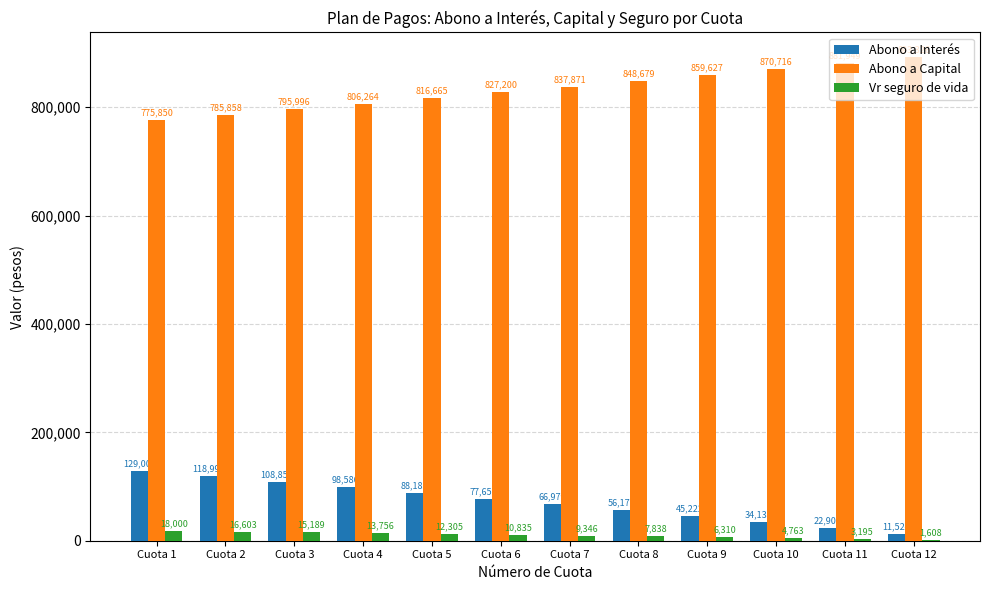

Are the bars horizontal?

No